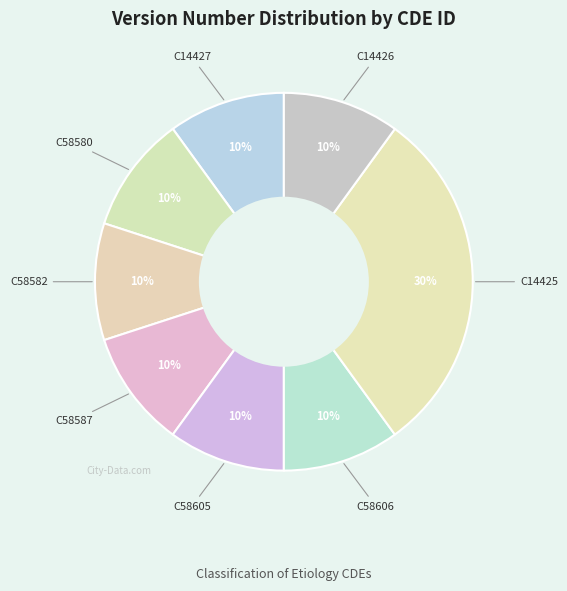

Count the number of slices in the pie.

8